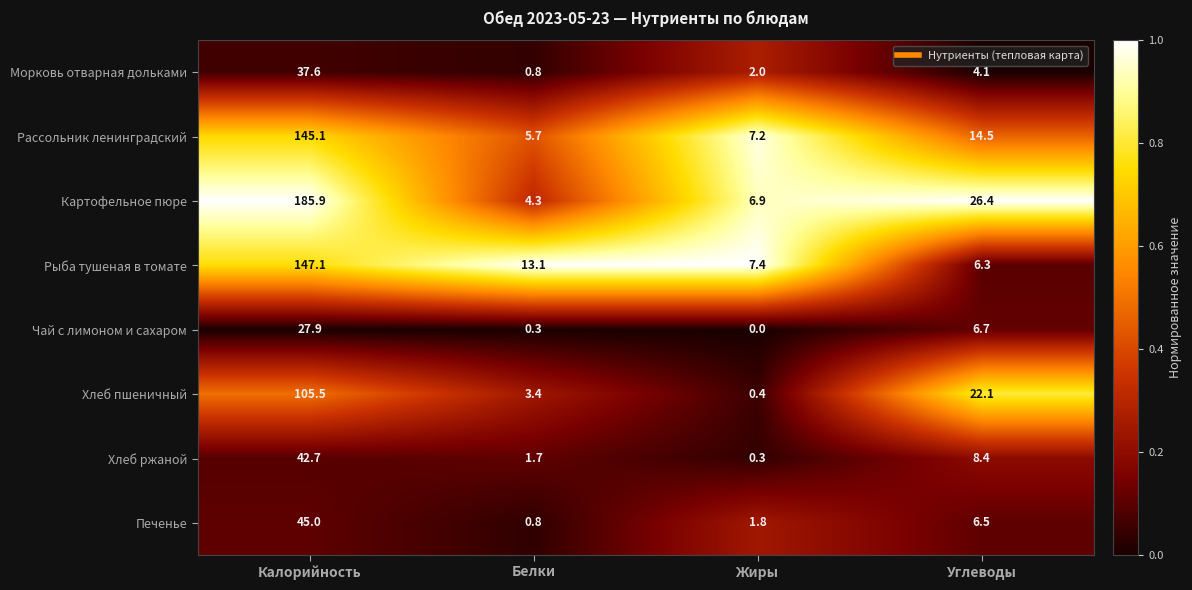

Is it true that Хлеб пшеничный equals 0.4 at Жиры?

True